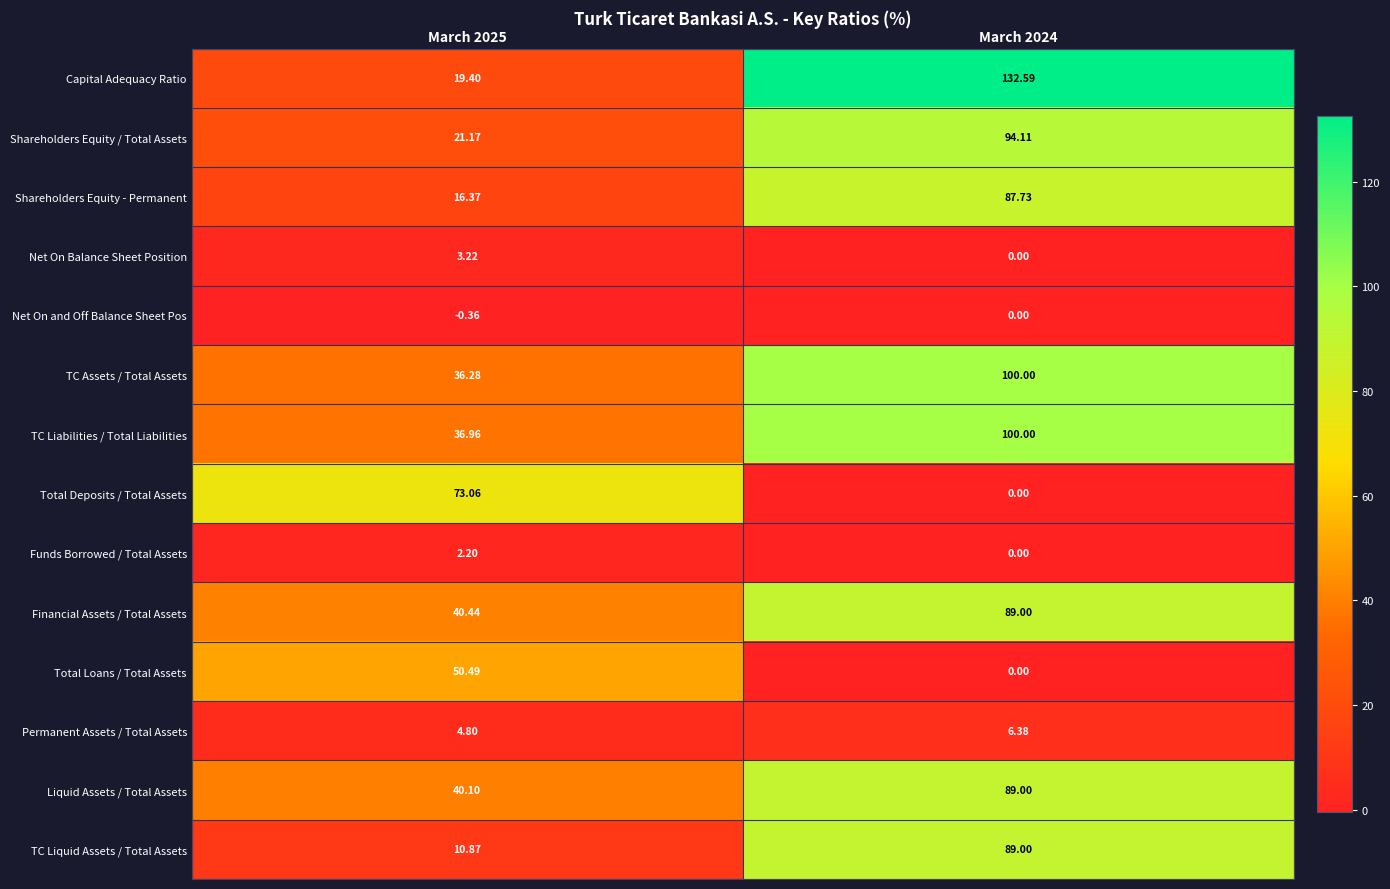

Which series changed the most between March 2025 and March 2024?

Capital Adequacy Ratio